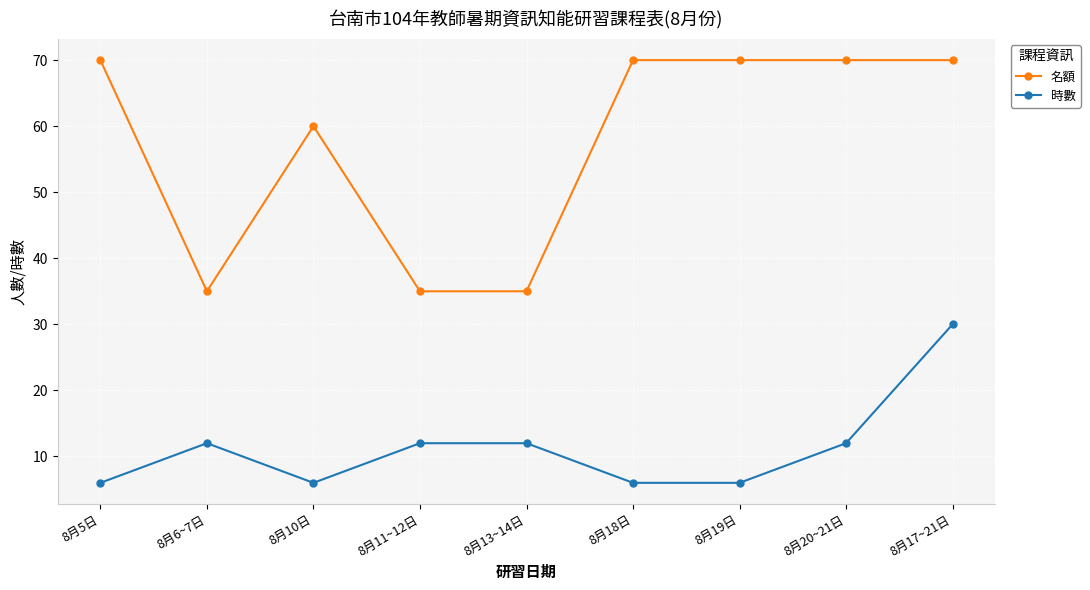

Read the 名額 value at 8月13~14日, to the nearest 10.

40